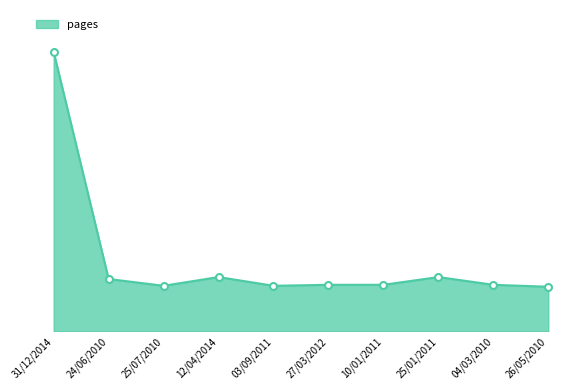

Does the chart have visible grid lines?

No